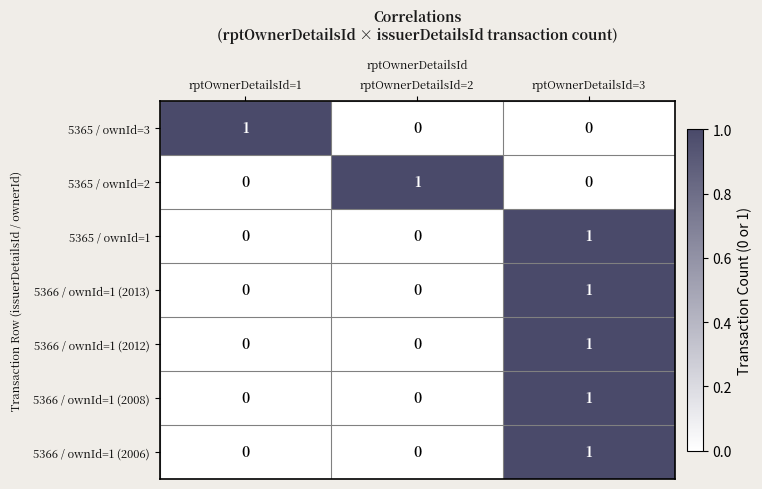

At which label does 5365 / ownId=1 reach its peak?

rptOwnerDetailsId=3